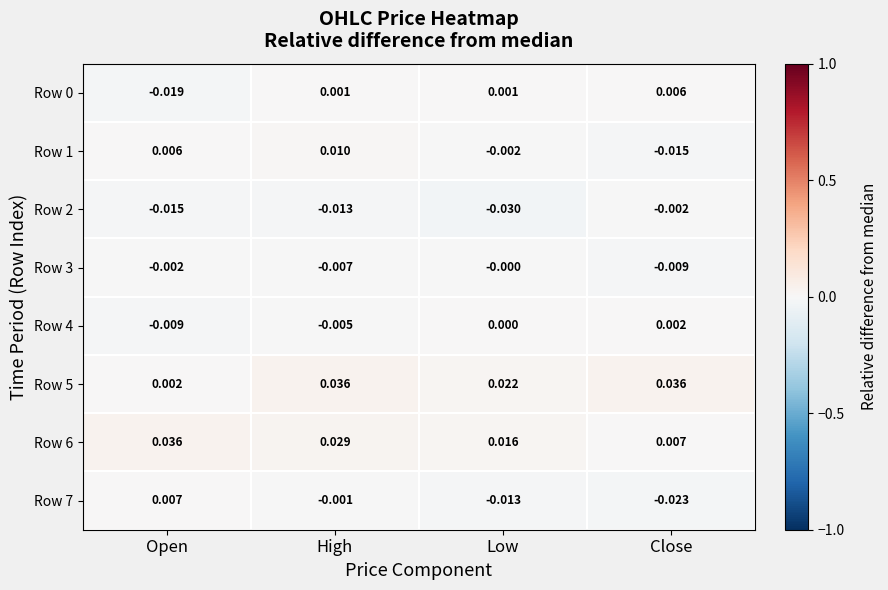

At which category is the sum across all series the highest?

High